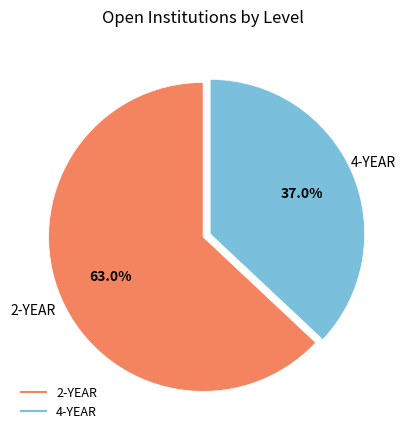

Which has a higher value, 4-YEAR or 2-YEAR?

2-YEAR